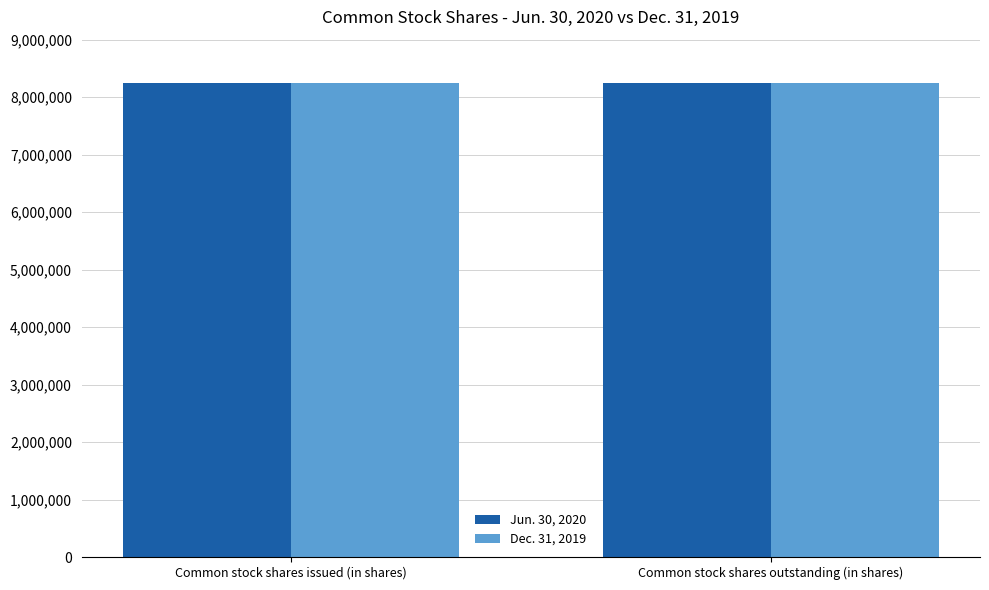

How many series are shown in this chart?

2